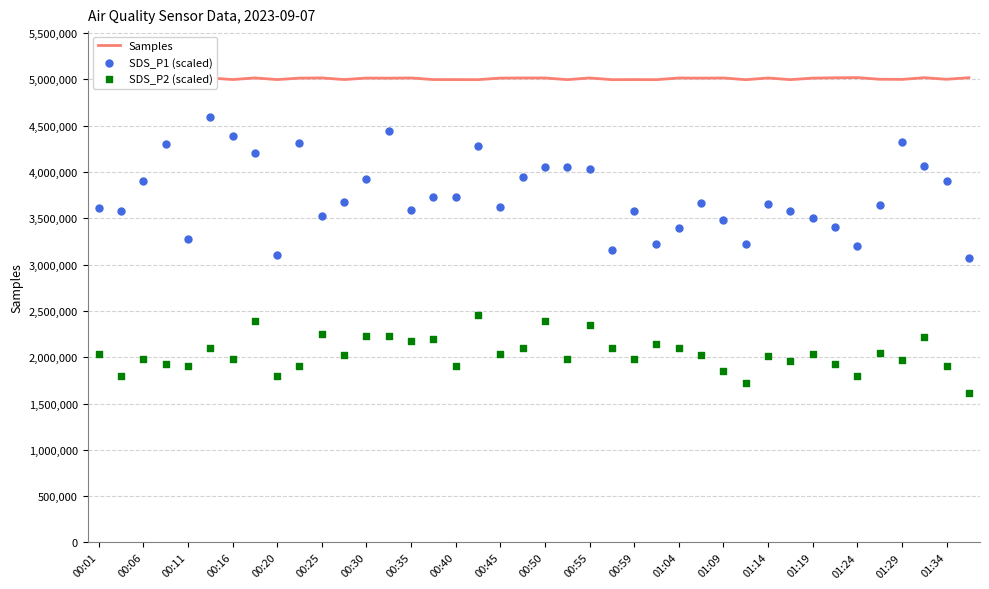

At how many categories does at least one series exceed 2504784?

40